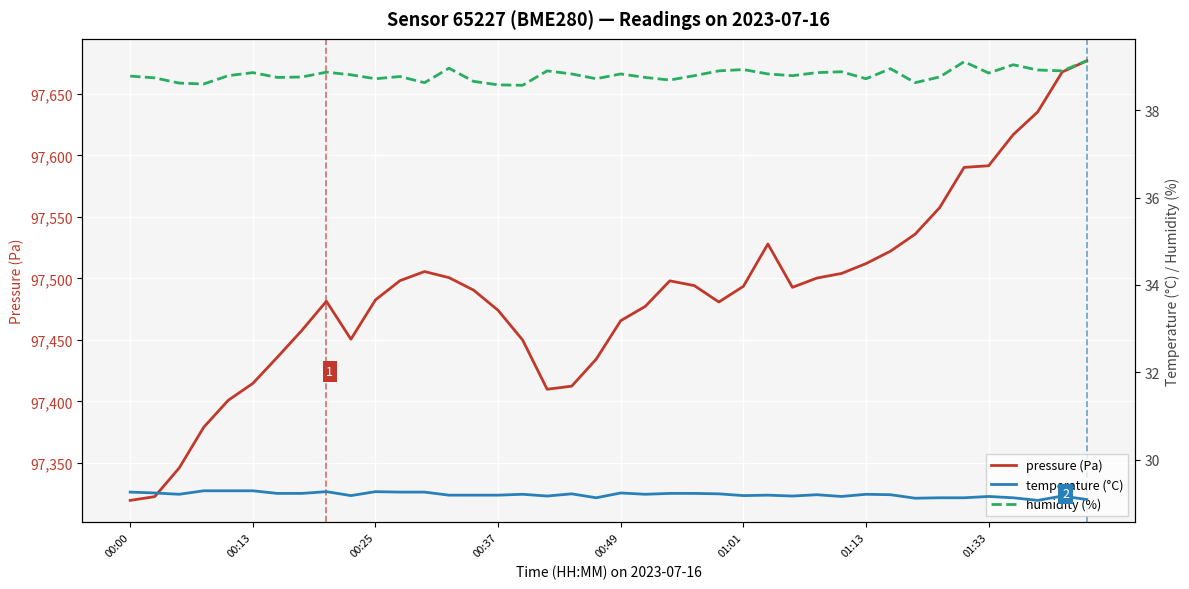

True or false: pressure (Pa) has a value of 28200.5 at 00:13.

False